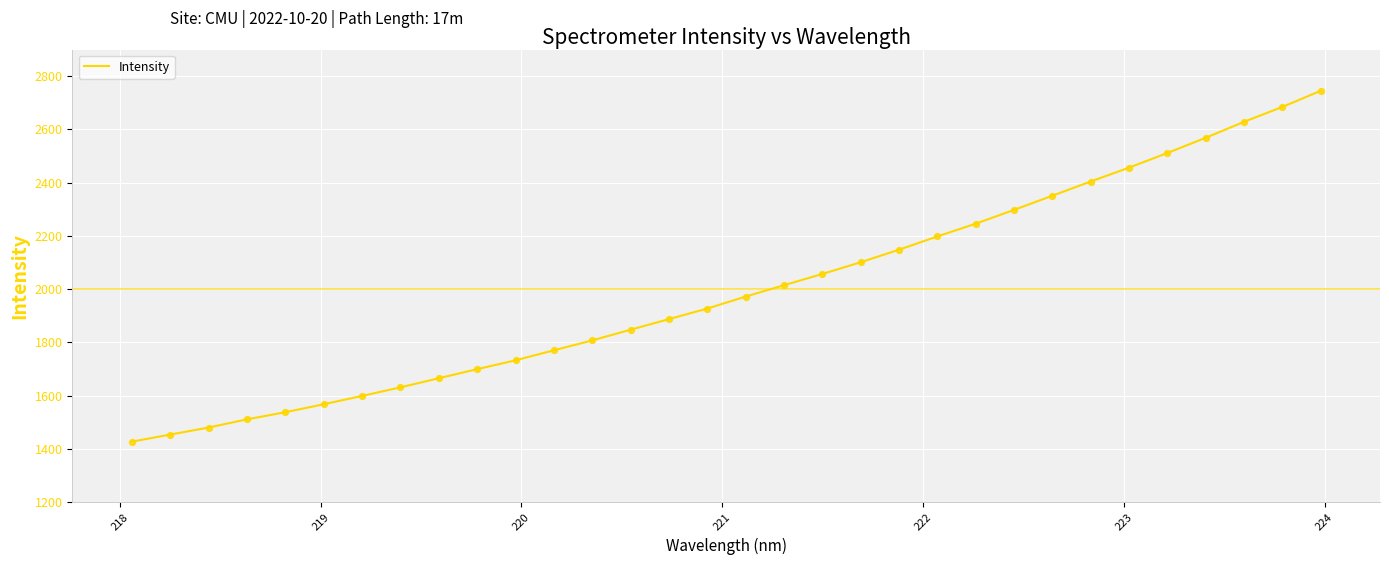

What is the smallest value displayed?

1427.2